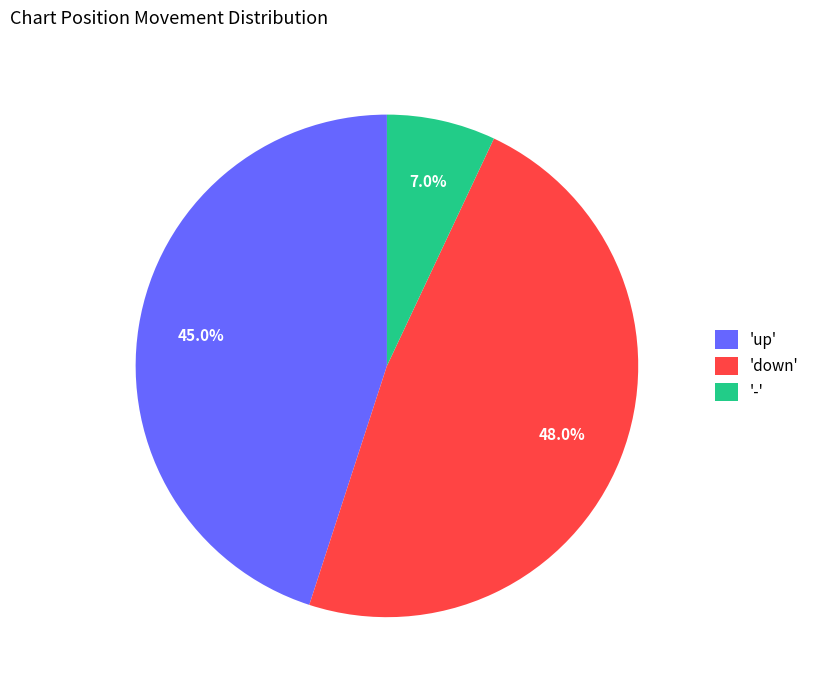

To the nearest percent, what is the difference between the largest and smallest slice percentages?

41%